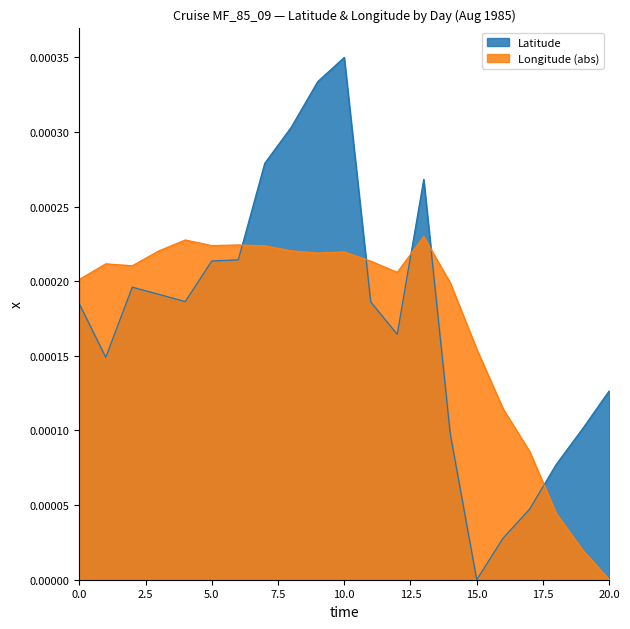

What are all the series names shown in the legend?

Latitude, Longitude (abs)